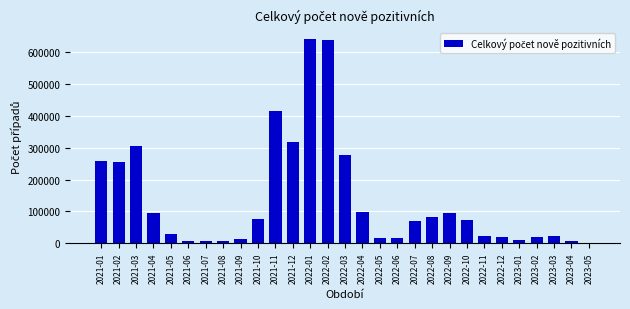

What is the greatest value displayed?

643372